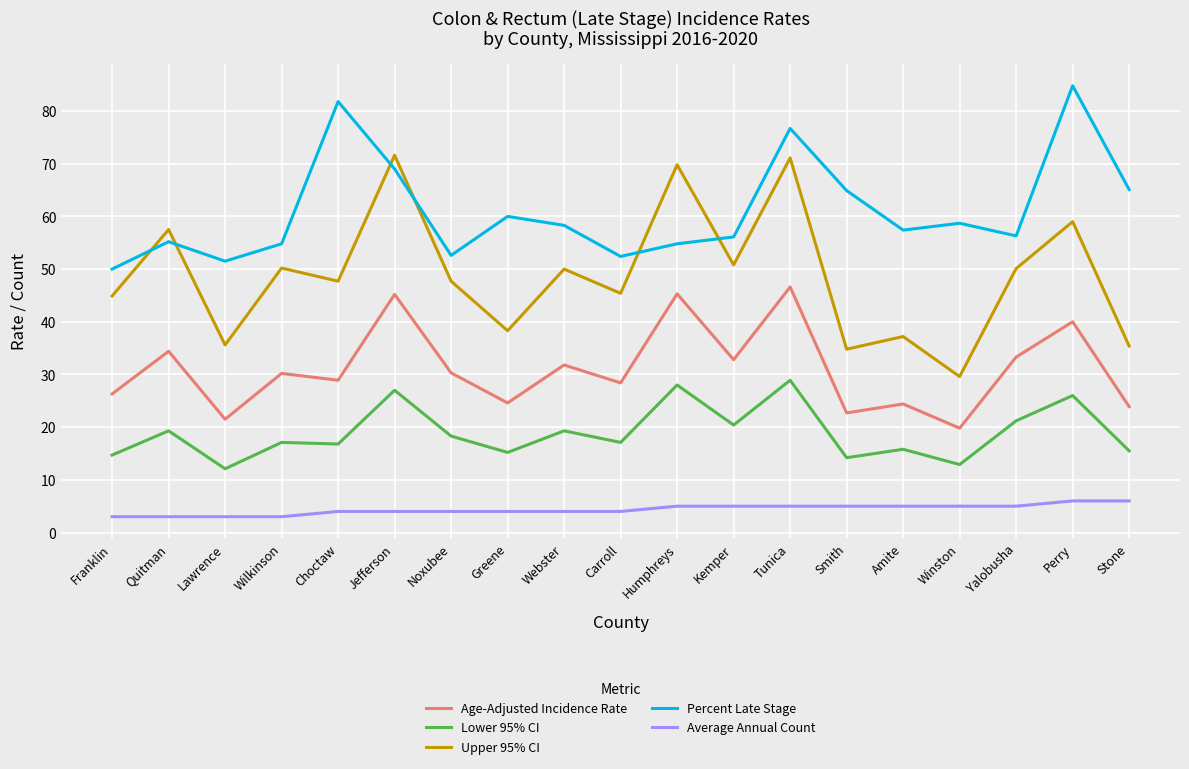

Does the chart have visible grid lines?

Yes